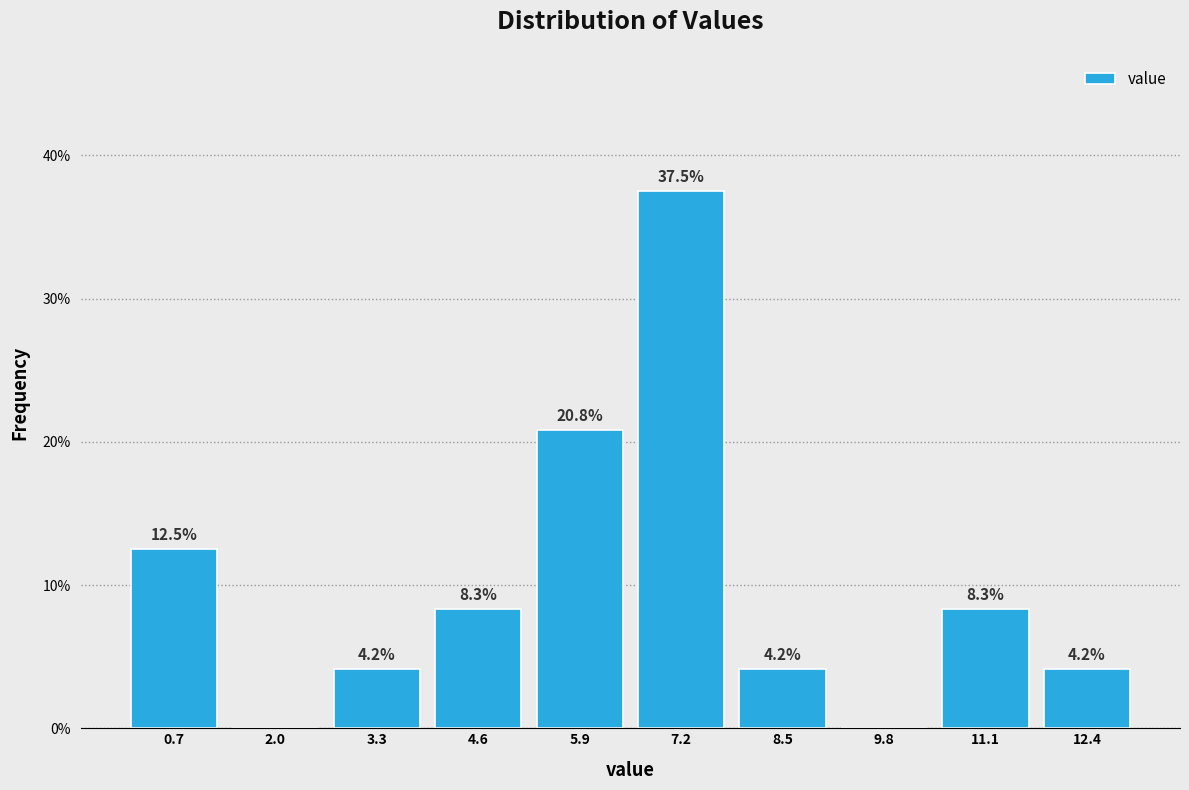

Over which range of the x-axis is the bar tallest?

6.6 to 7.8